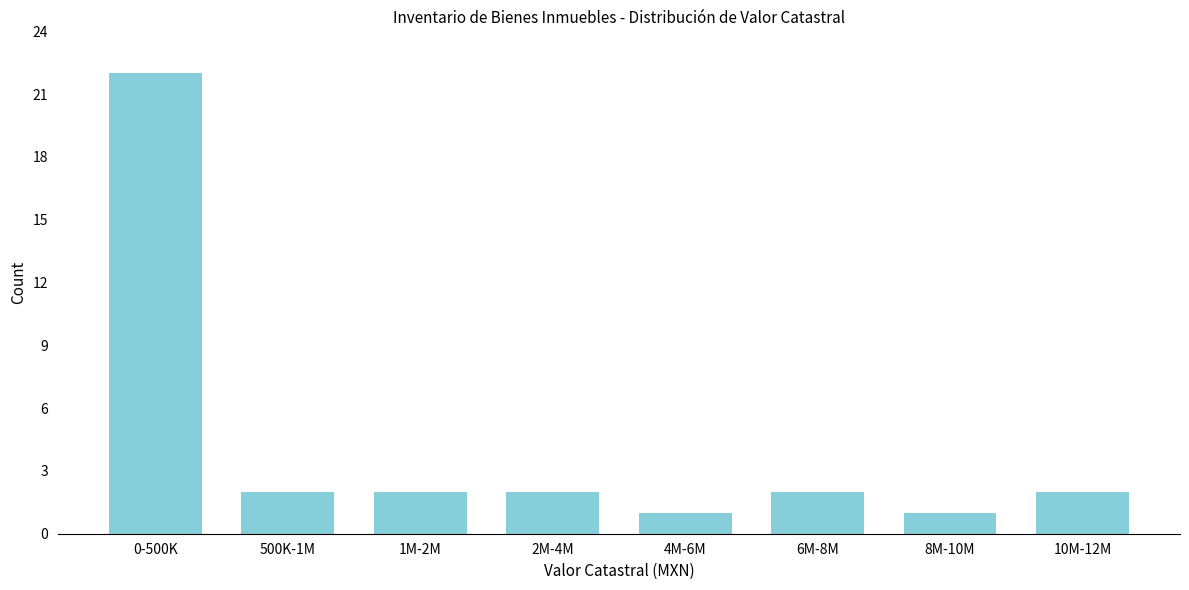

Reading left to right, extract all data points from this chart.

22	2	2	2	1	2	1	2